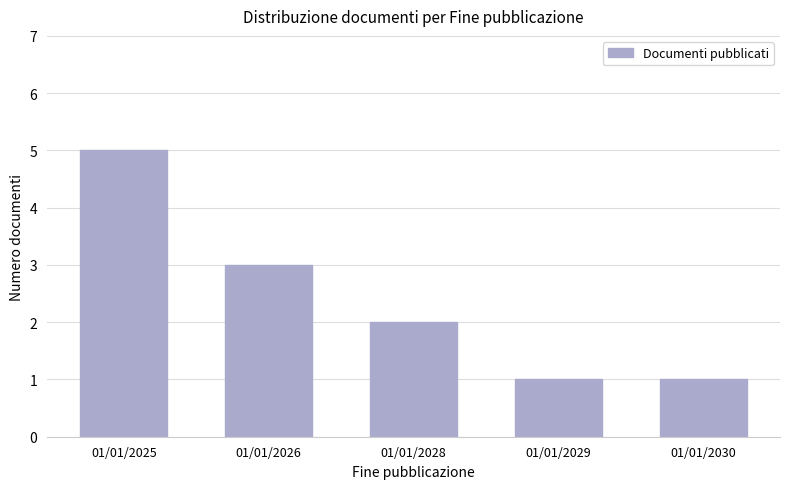

True or false: the data shows 3 at 01/01/2028.

False